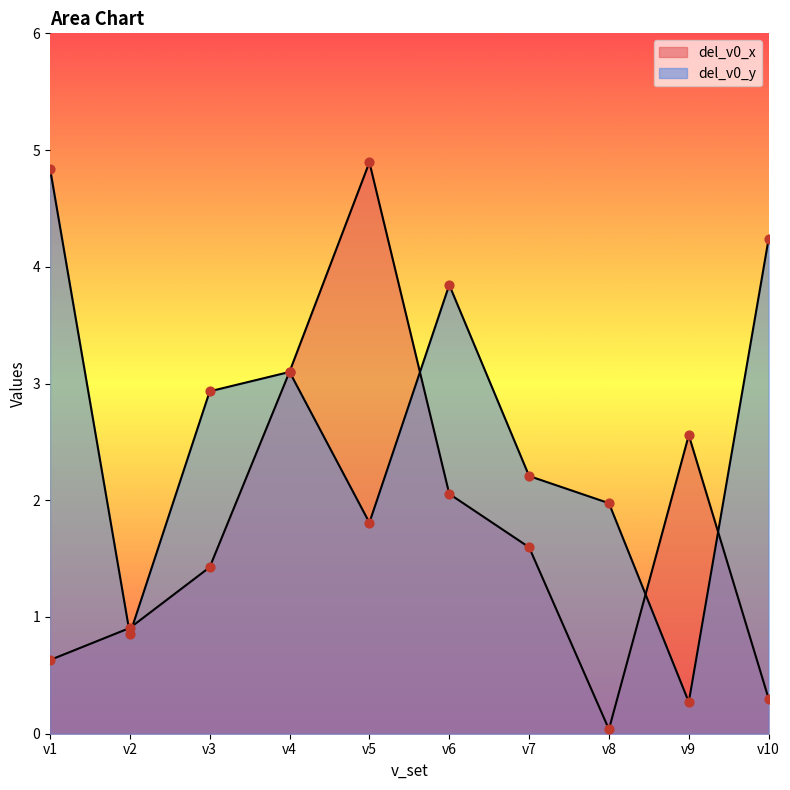

Which series has the largest total across all categories?

del_v0_y